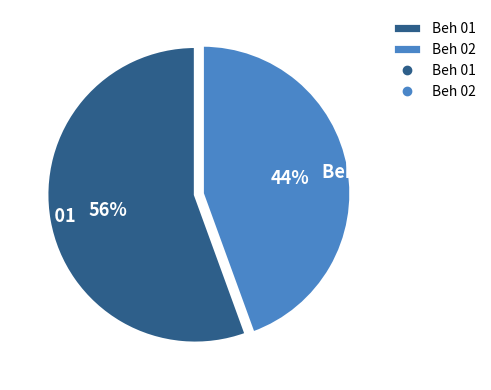

Count the number of slices in the pie.

2